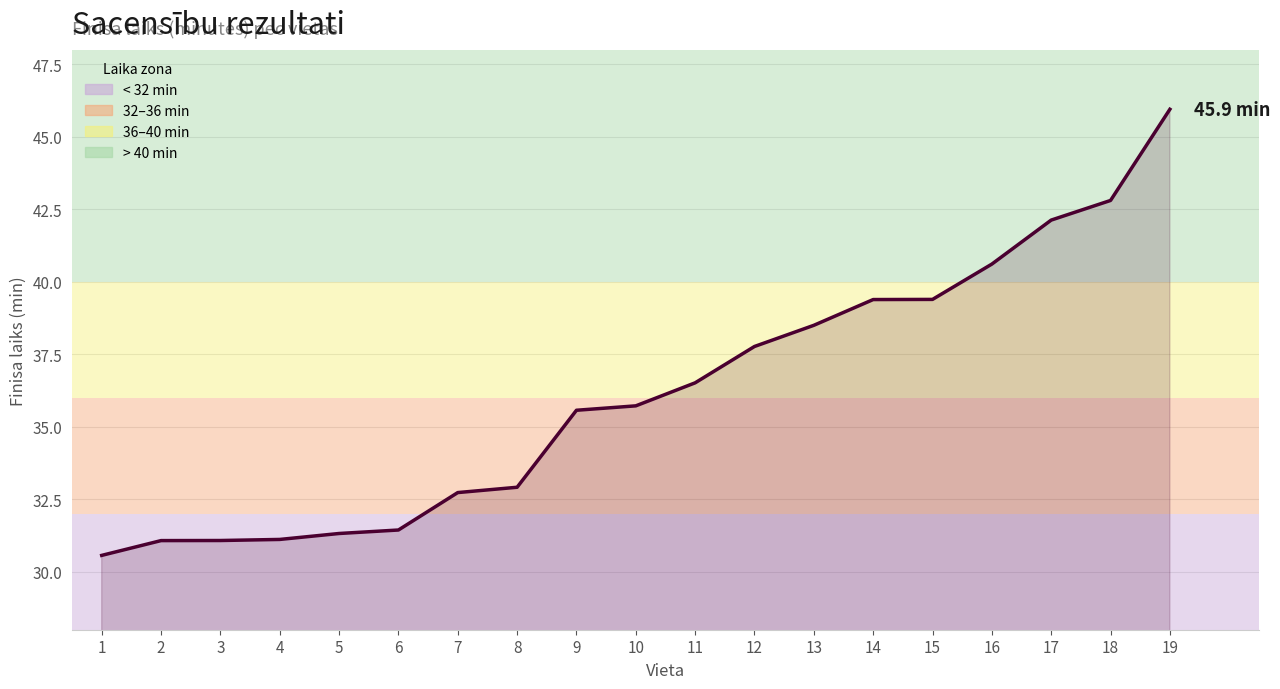

Which category has the highest value across all series?

19